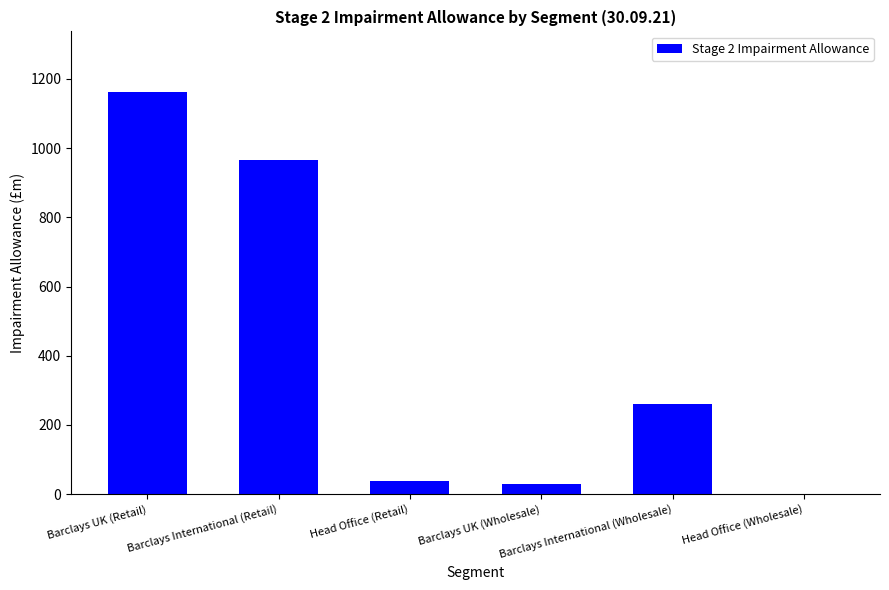

Reading left to right, list all the values displayed in this chart.

1163	966	37	30	260	0